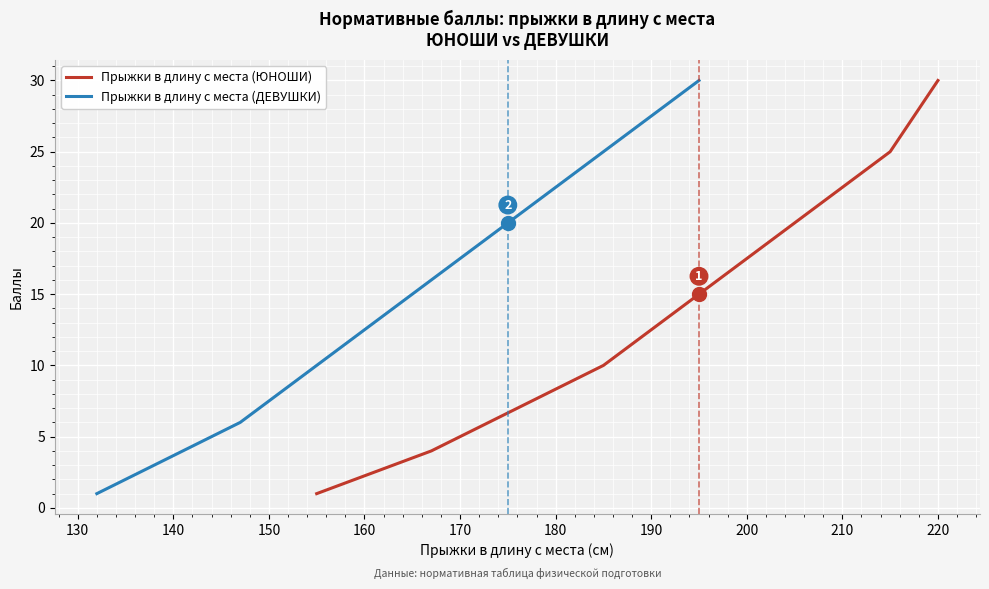

At which label does Прыжки в длину с места (ЮНОШИ) reach its peak?

220